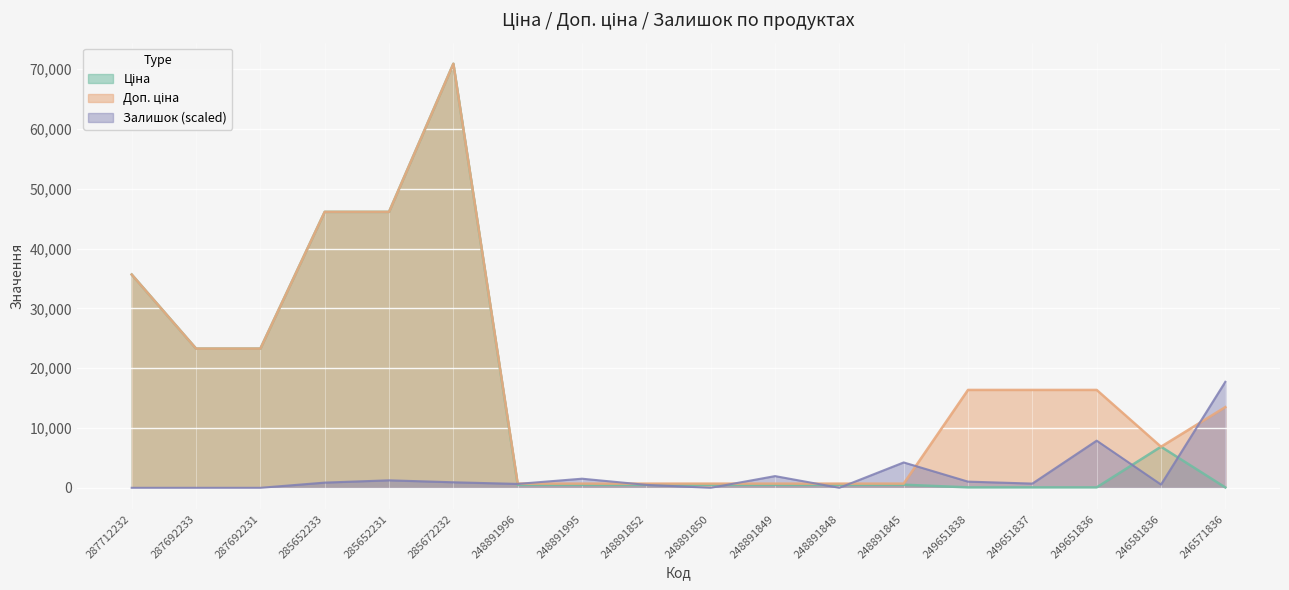

Is the value of Доп. ціна at 248891845 greater than the value of Ціна at 287712232?

No